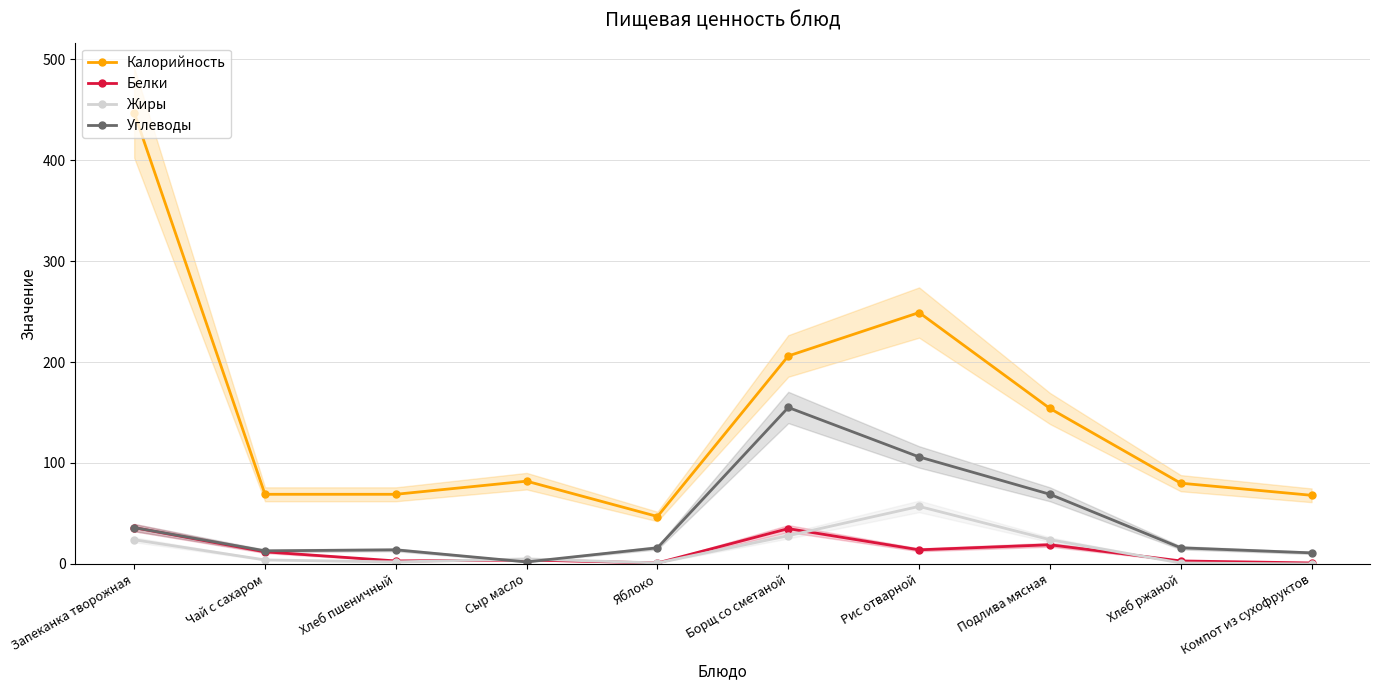

How many categories are shown in the chart?

10